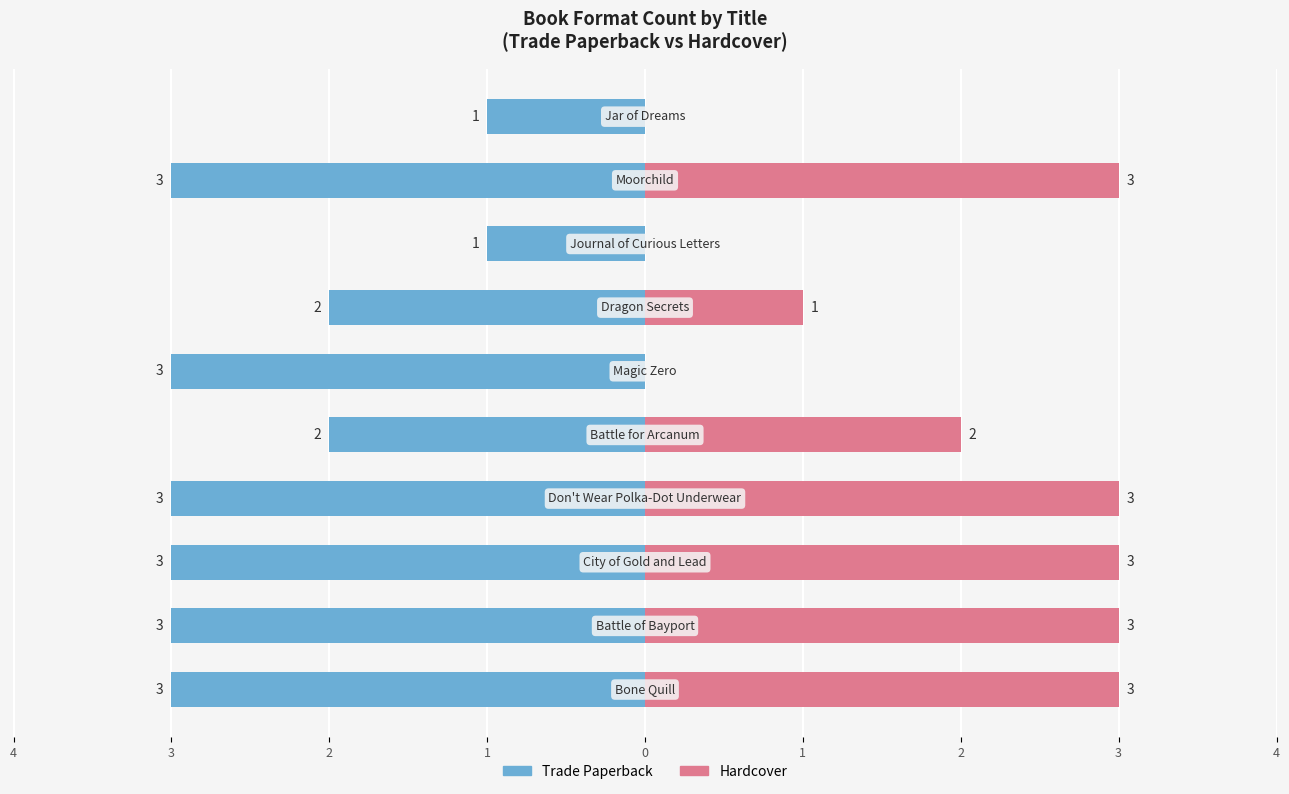

How many values in the Hardcover series are below 3?

5